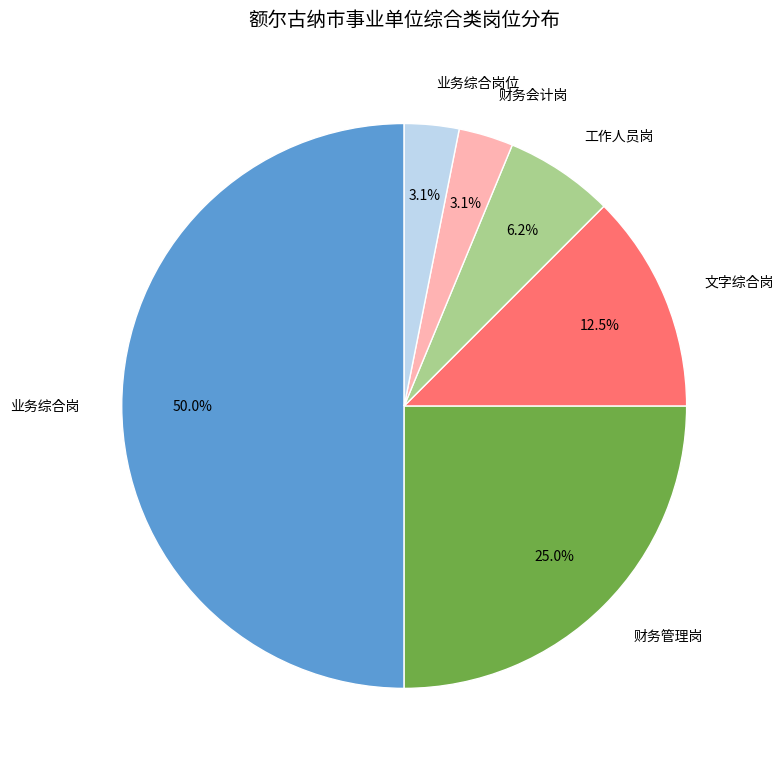

What is the largest slice in the pie chart?

业务综合岗